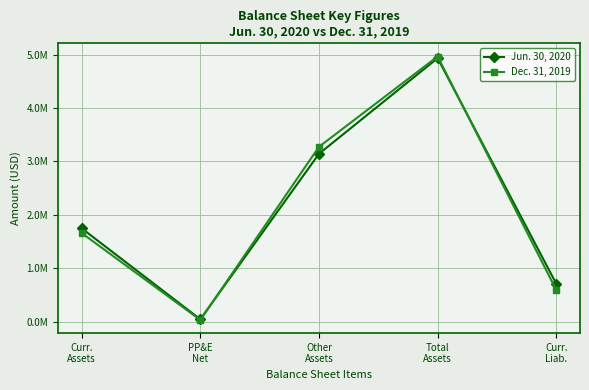

Is this an area chart (filled region under the line)?

No